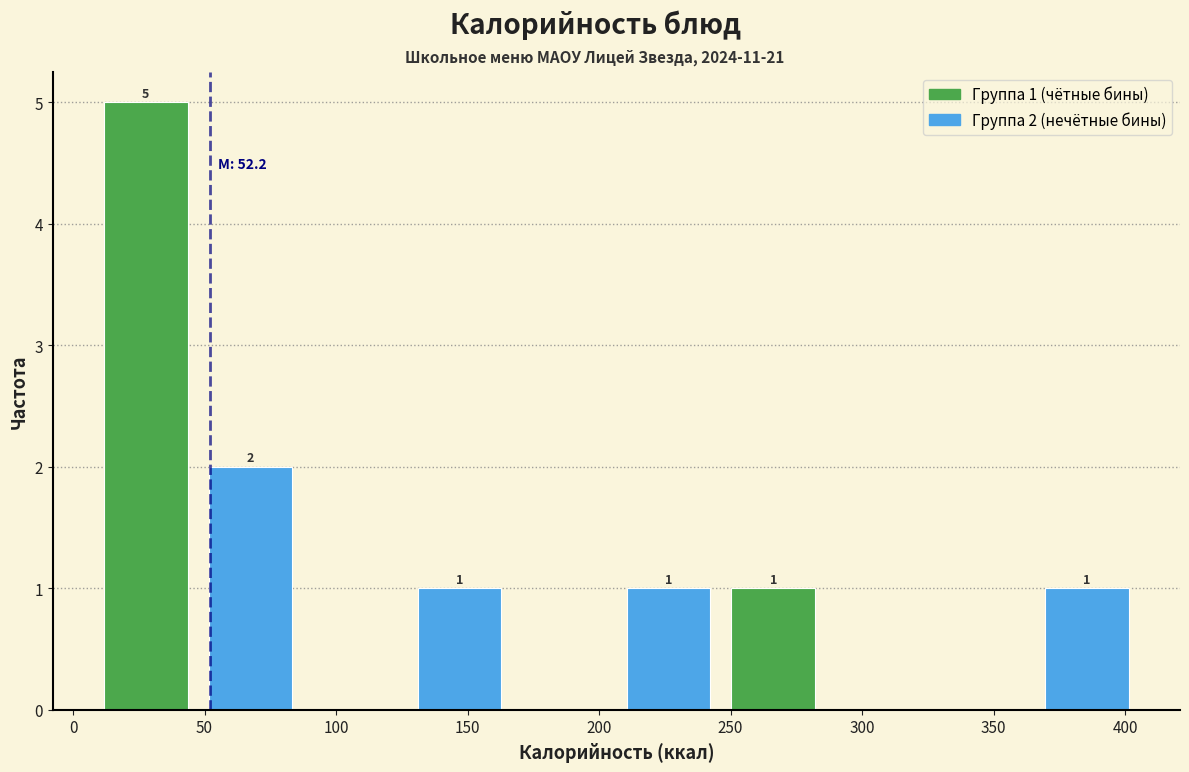

Over which range of the x-axis is the bar tallest?

10 to 50